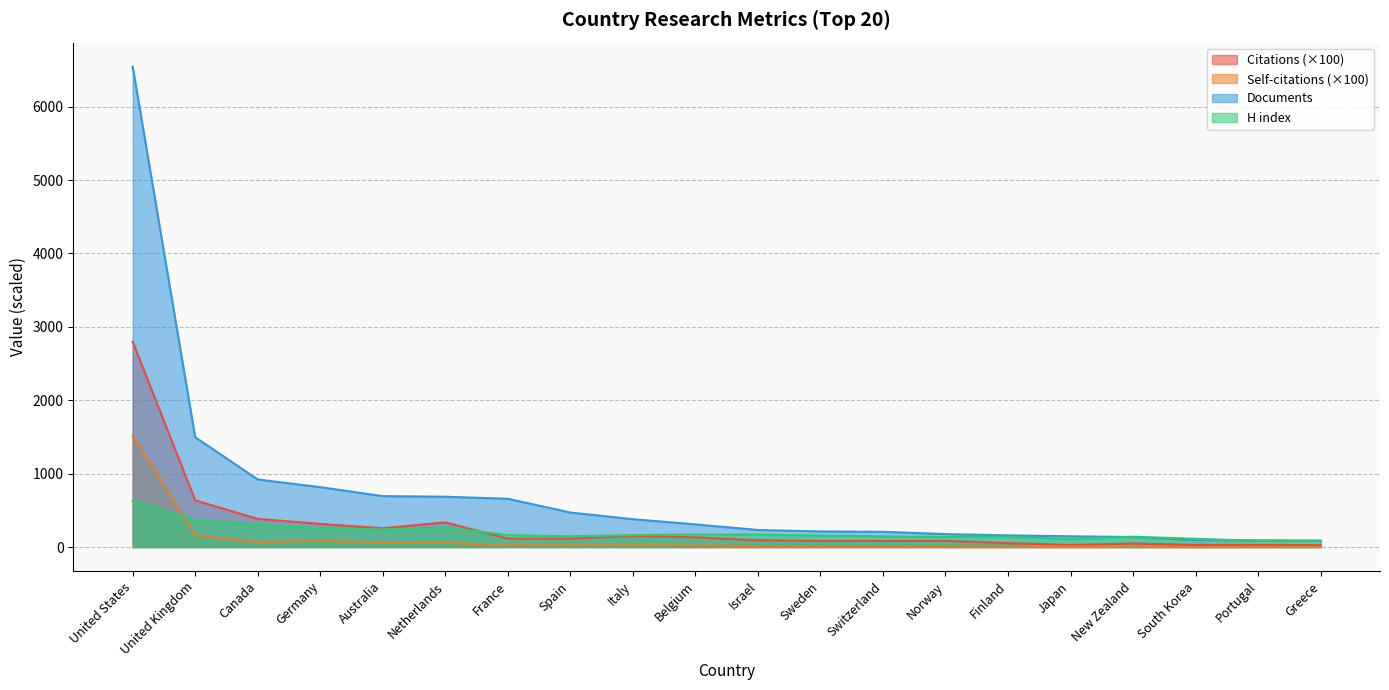

Does the chart have visible grid lines?

Yes